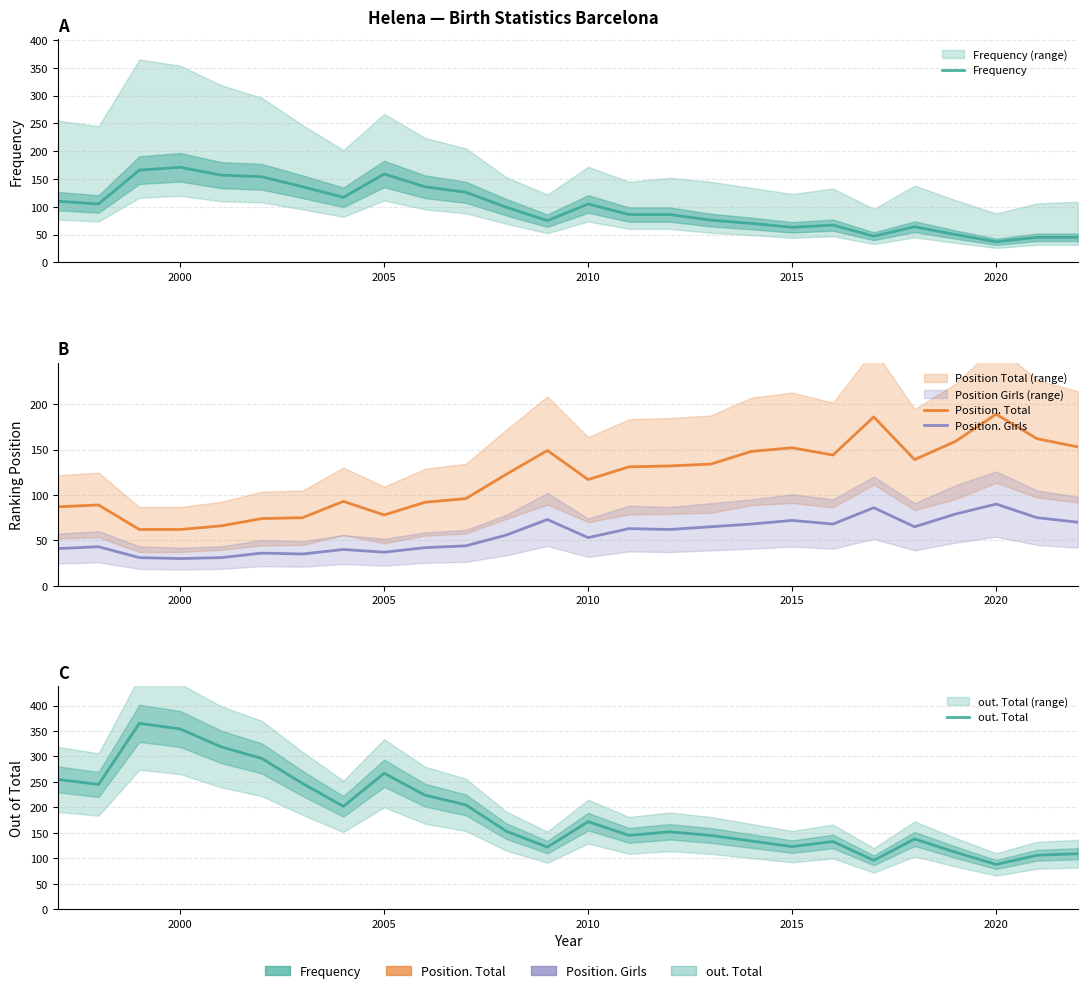

What is the difference between the second highest and minimum values in the Position. Girls series?

56